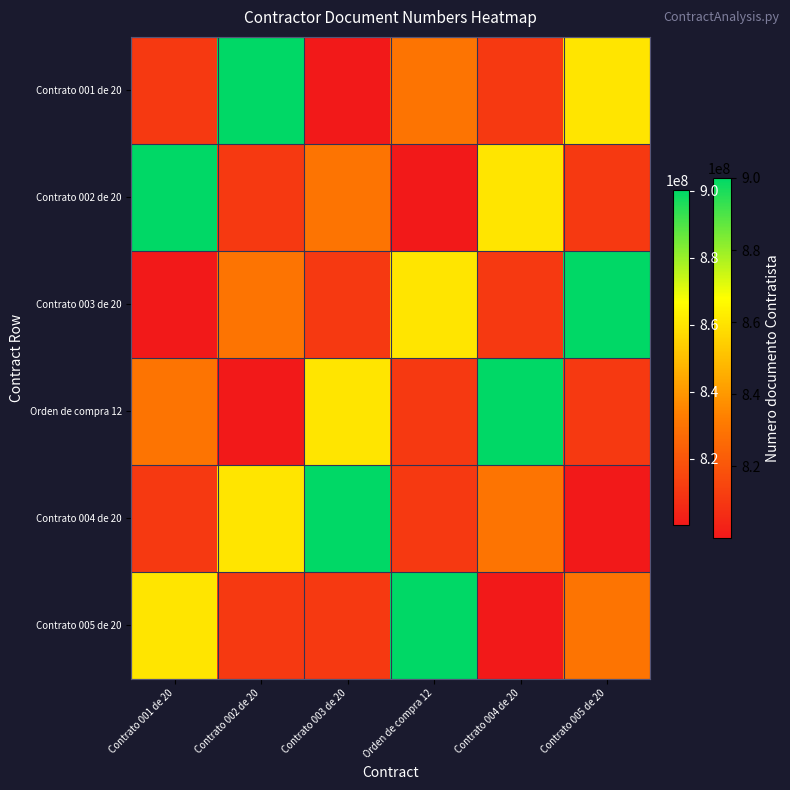

Reading right to left, extract all data points from this chart.

Contrato 001 de 20: Contrato 005 de 20=860066942	Contrato 004 de 20=811012739	Orden de compra 12=830037946	Contrato 003 de 20=800233464	Contrato 002 de 20=900069323	Contrato 001 de 20=811009788
Contrato 002 de 20: Contrato 005 de 20=811012739	Contrato 004 de 20=860066942	Orden de compra 12=800233464	Contrato 003 de 20=830037946	Contrato 002 de 20=811009788	Contrato 001 de 20=900069323
Contrato 003 de 20: Contrato 005 de 20=900069323	Contrato 004 de 20=811012739	Orden de compra 12=860066942	Contrato 003 de 20=811009788	Contrato 002 de 20=830037946	Contrato 001 de 20=800233464
Orden de compra 12: Contrato 005 de 20=811012739	Contrato 004 de 20=900069323	Orden de compra 12=811009788	Contrato 003 de 20=860066942	Contrato 002 de 20=800233464	Contrato 001 de 20=830037946
Contrato 004 de 20: Contrato 005 de 20=800233464	Contrato 004 de 20=830037946	Orden de compra 12=811009788	Contrato 003 de 20=900069323	Contrato 002 de 20=860066942	Contrato 001 de 20=811012739
Contrato 005 de 20: Contrato 005 de 20=830037946	Contrato 004 de 20=800233464	Orden de compra 12=900069323	Contrato 003 de 20=811009788	Contrato 002 de 20=811012739	Contrato 001 de 20=860066942